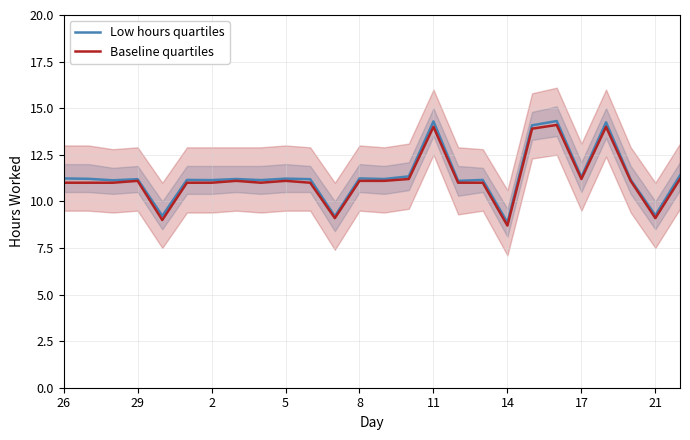

True or false: Low hours quartiles and Baseline quartiles intersect in this chart.

False